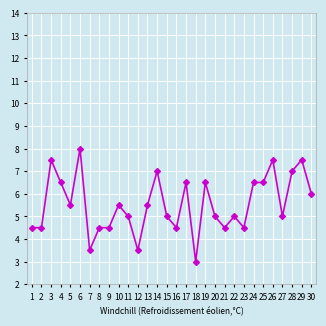

Reading right to left, extract all data points from this chart.

30=6.0	29=7.5	28=7.0	27=5.0	26=7.5	25=6.5	24=6.5	23=4.5	22=5.0	21=4.5	20=5.0	19=6.5	18=3.0	17=6.5	16=4.5	15=5.0	14=7.0	13=5.5	12=3.5	11=5.0	10=5.5	9=4.5	8=4.5	7=3.5	6=8.0	5=5.5	4=6.5	3=7.5	2=4.5	1=4.5